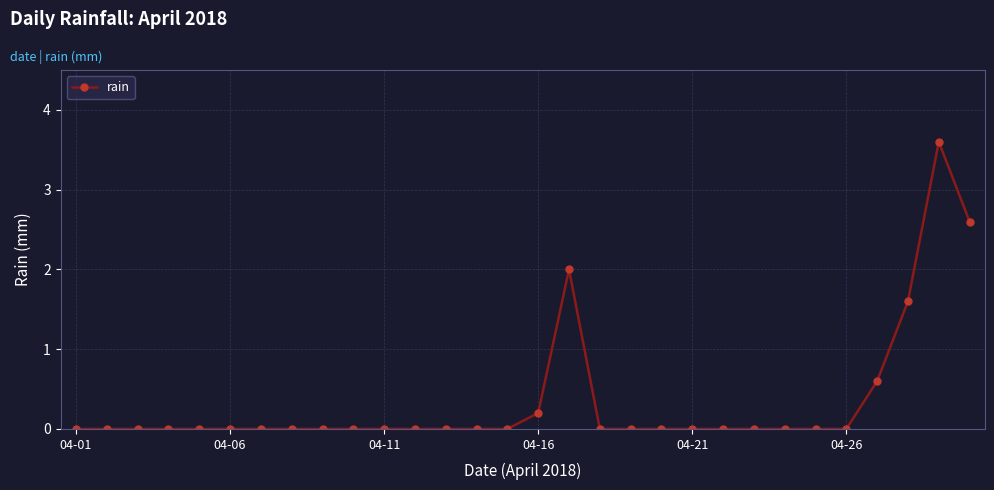

What is the greatest value displayed?

3.6